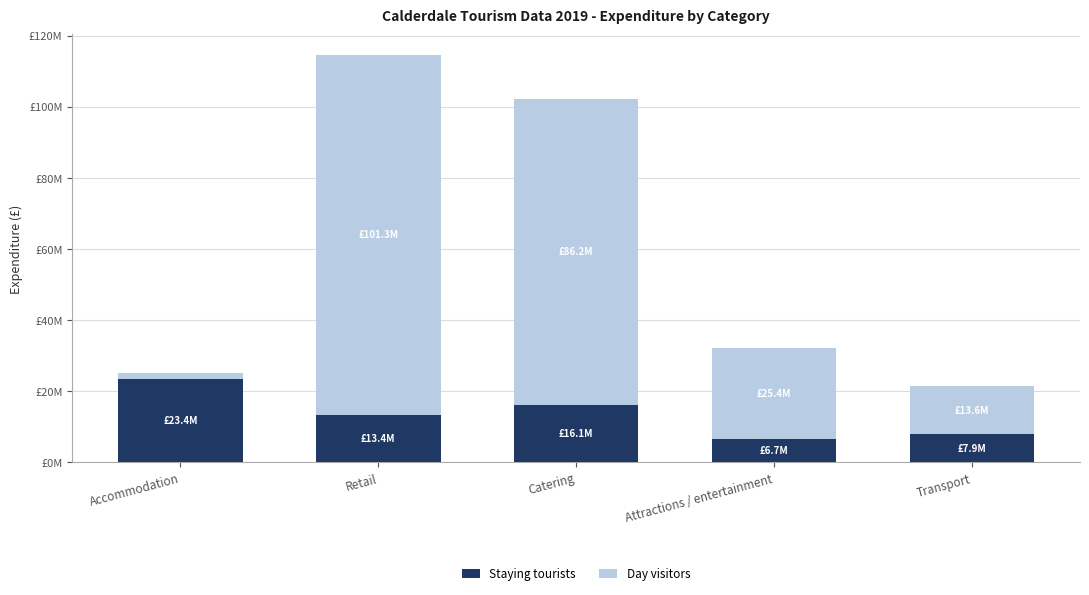

The Day visitors series shows 23179672 at Transport. True or false?

False